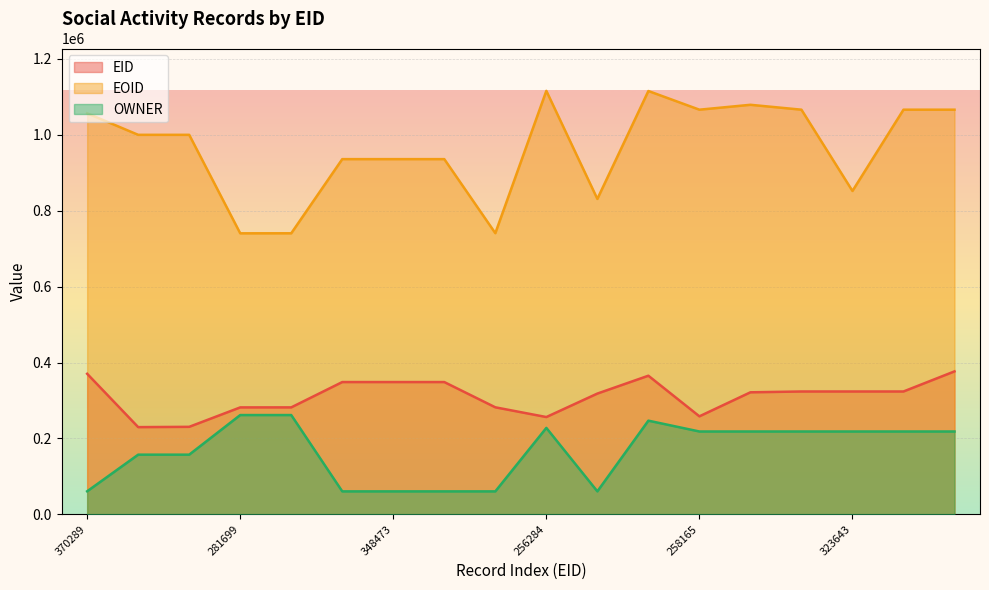

At which label does EOID first exceed 999940?

370289